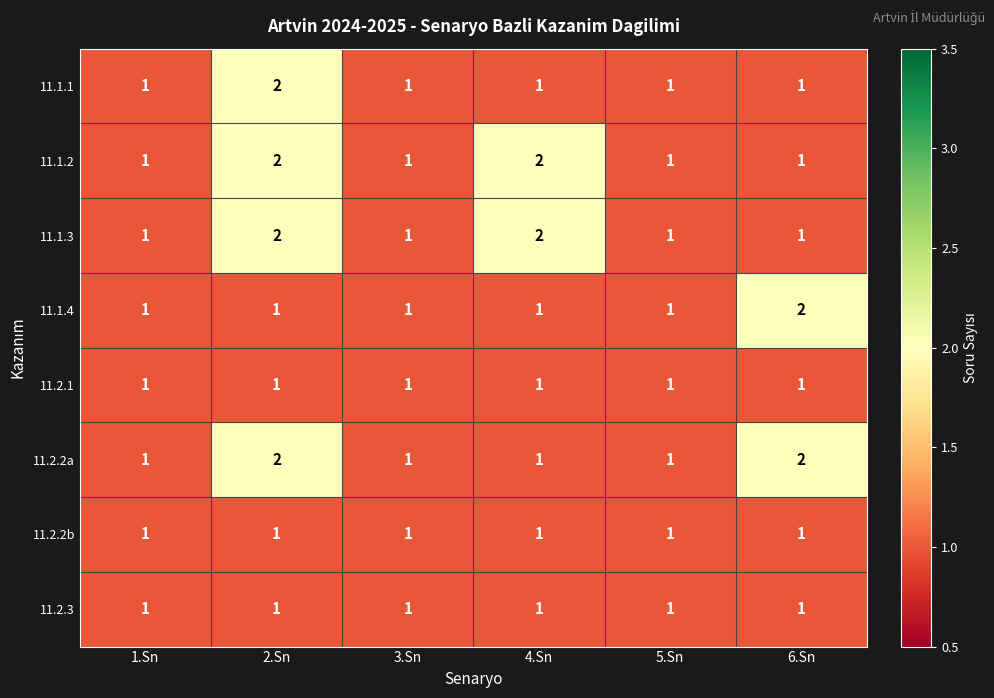

What is the smallest value displayed?

1